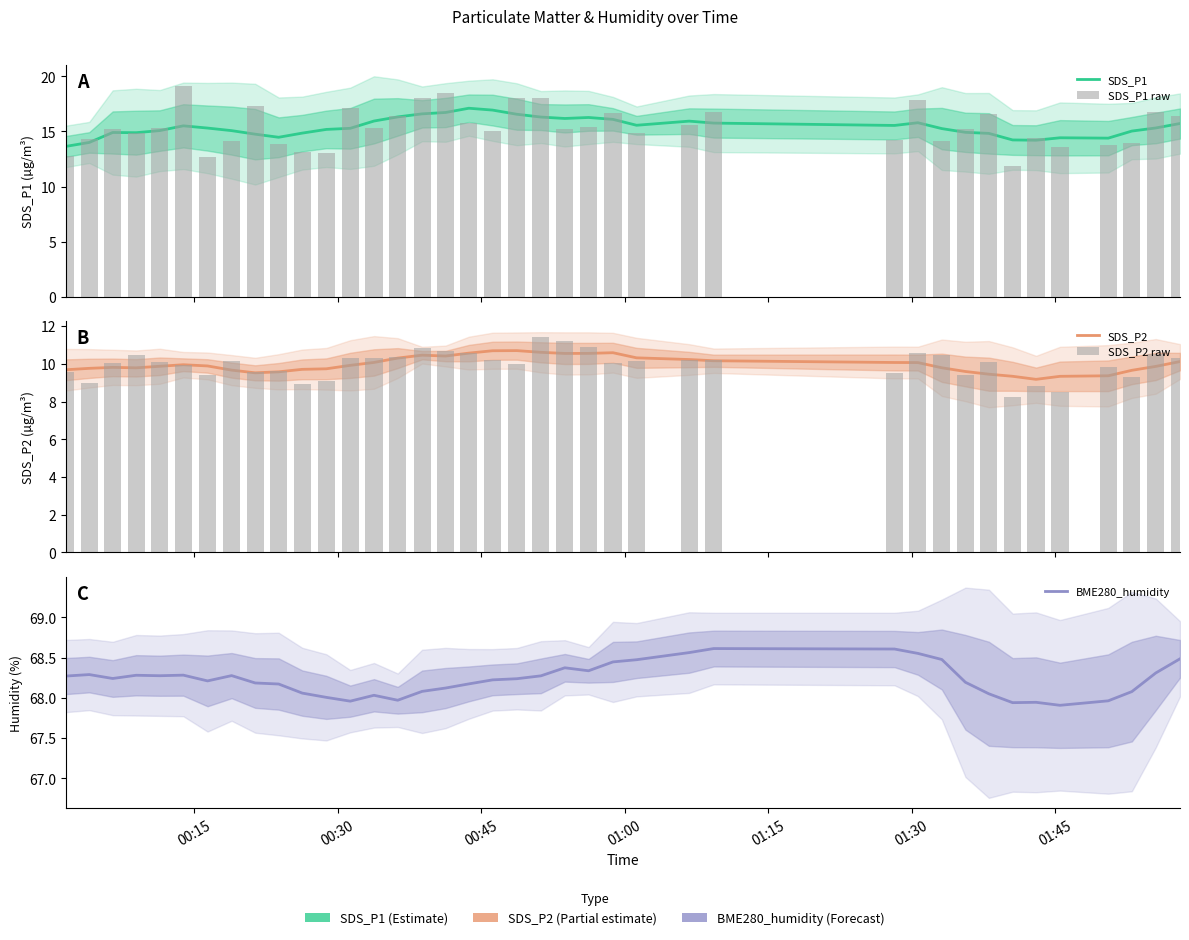

Where is SDS_P2 raw nearest to the value 9?

00:30